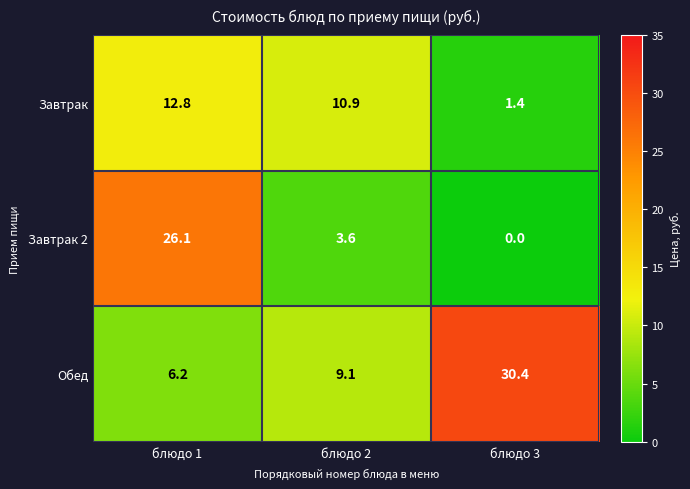

Reading left to right, transcribe all the data shown in this chart.

Завтрак: блюдо 1=12.8	блюдо 2=10.9	блюдо 3=1.4
Завтрак 2: блюдо 1=26.1	блюдо 2=3.6	блюдо 3=0.0
Обед: блюдо 1=6.2	блюдо 2=9.1	блюдо 3=30.4